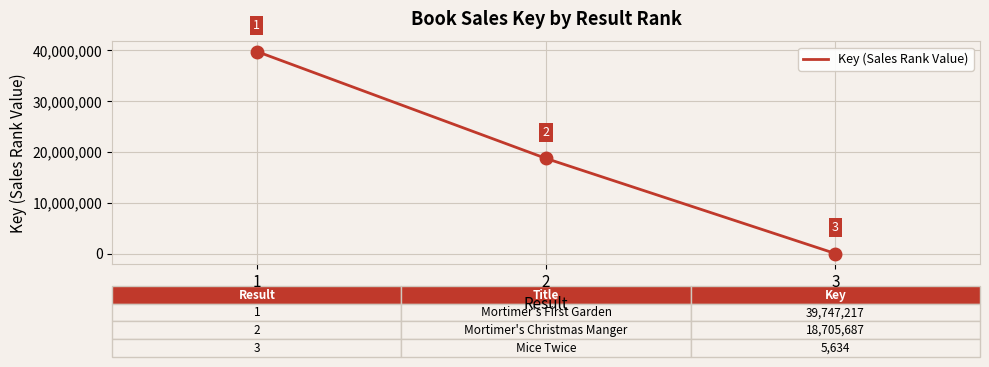

At which category does the chart reach its peak across all series?

1